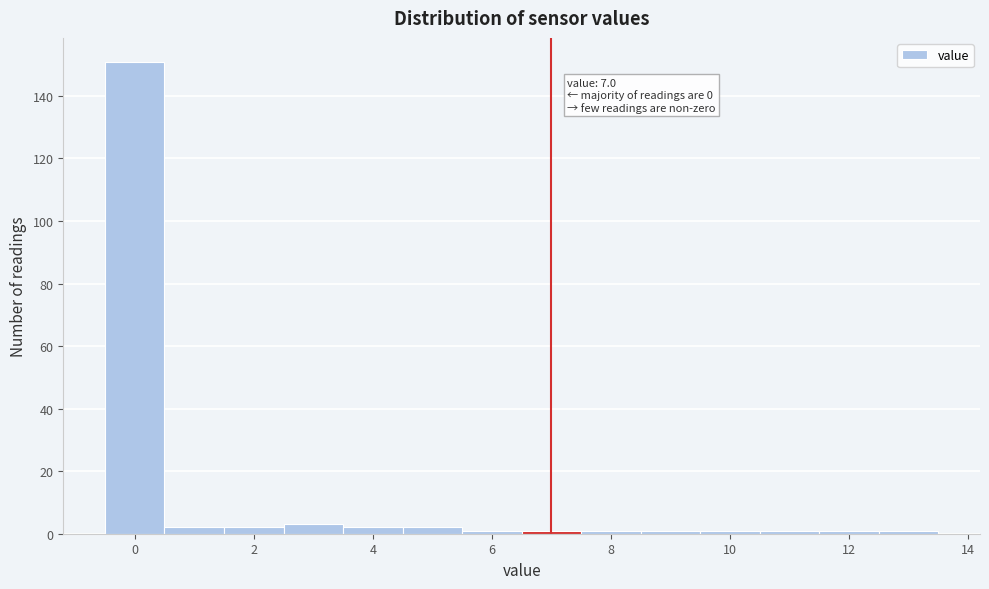

Over which range of the x-axis is the bar tallest?

-0.5 to 0.5